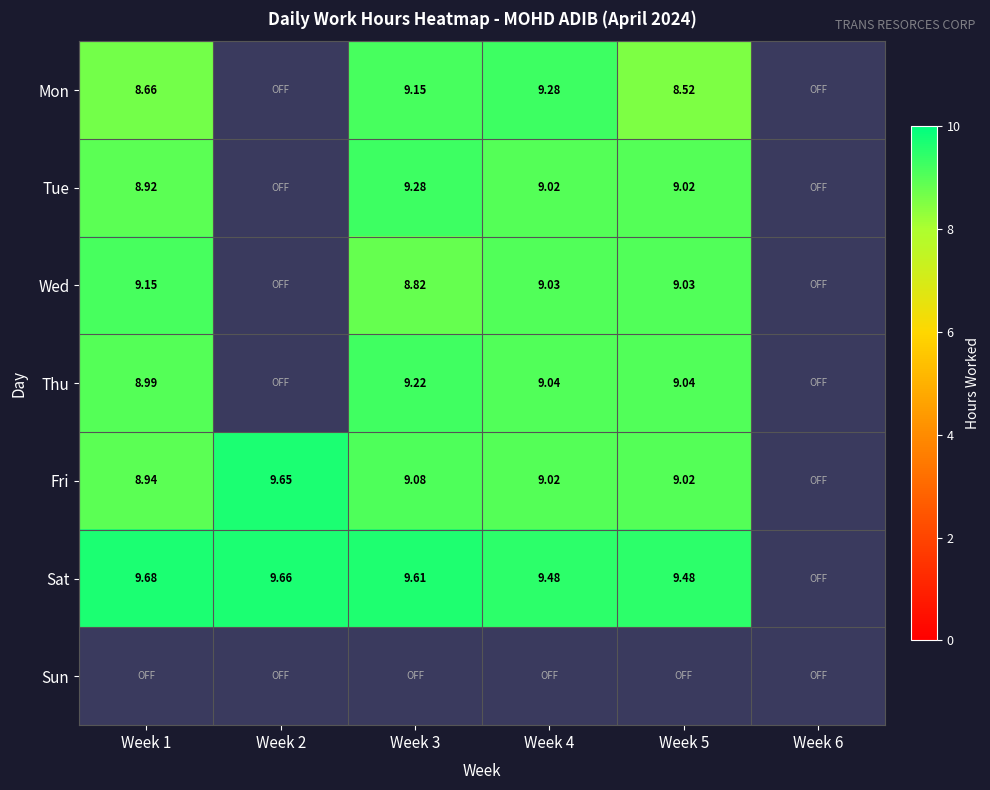

List the labels in order of Sat value, smallest first.

Week 4, Week 5, Week 6, Week 3, Week 2, Week 1